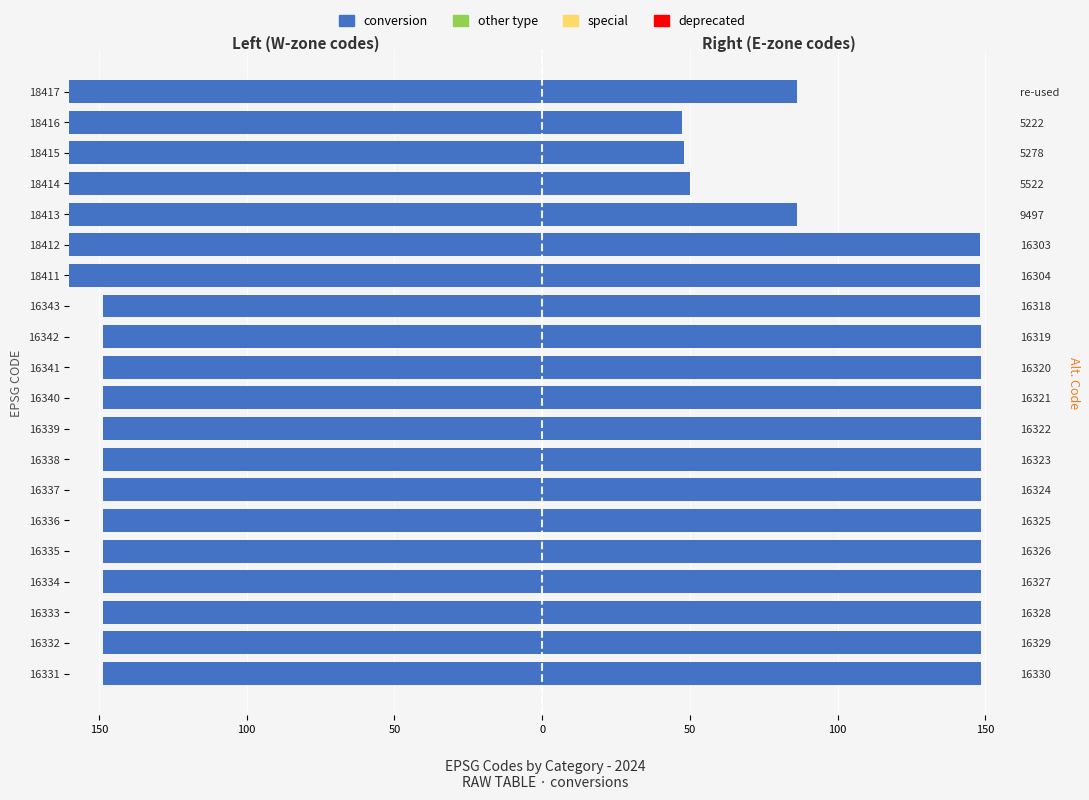

Are the bars grouped side by side (vs. stacked)?

Yes